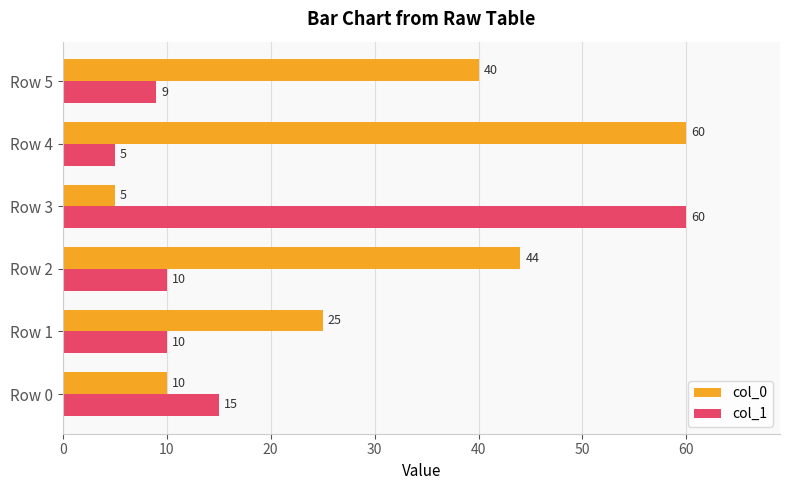

Rank the series by their average value, from highest to lowest.

col_0, col_1